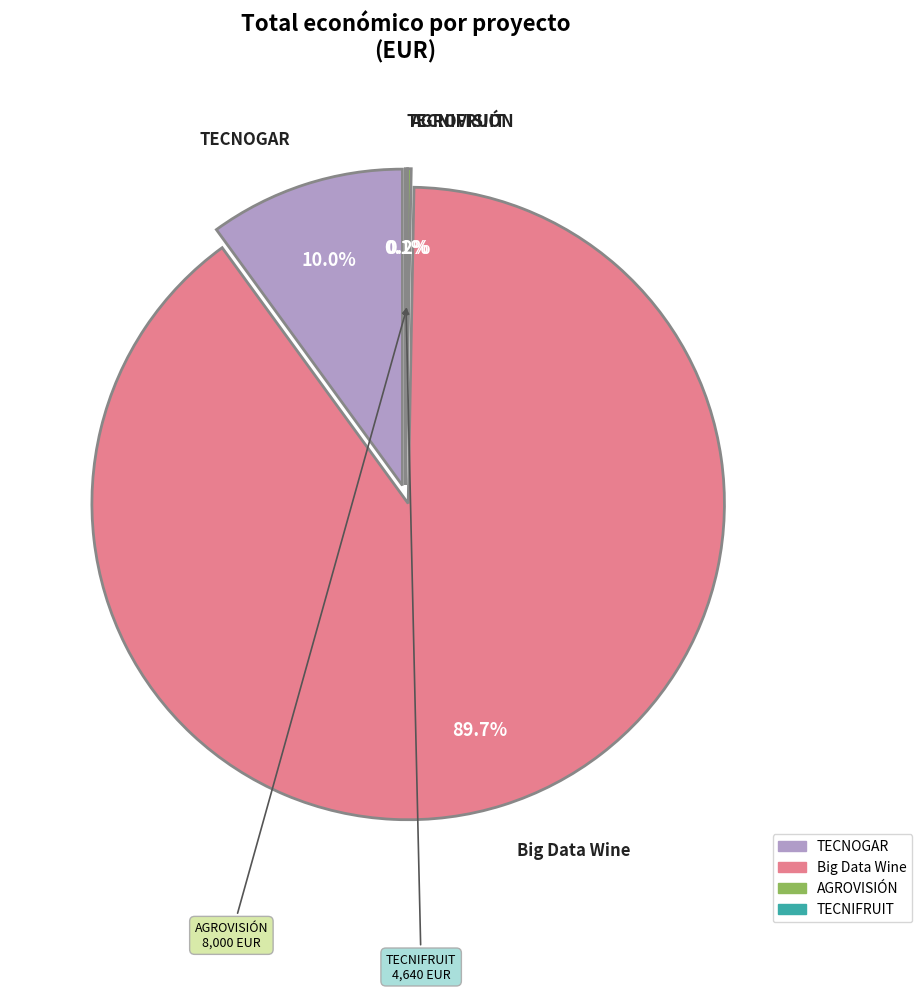

Count the number of slices in the pie.

4